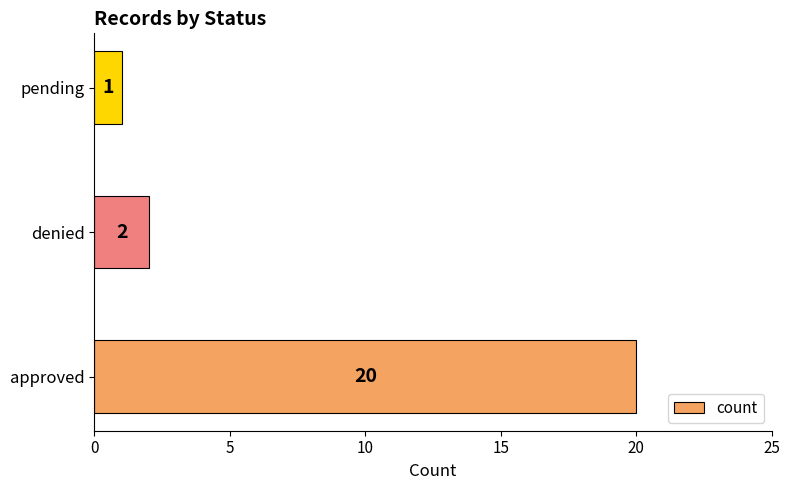

Approximately how many times larger is the value at pending compared to denied?

0.5